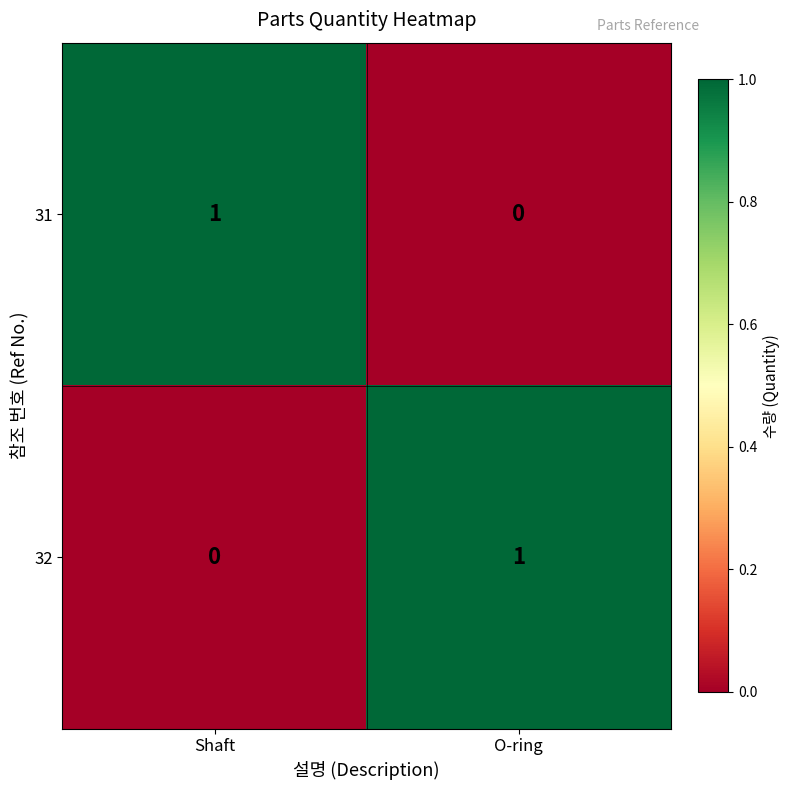

The value of 31 at O-ring is 0. True or false?

True